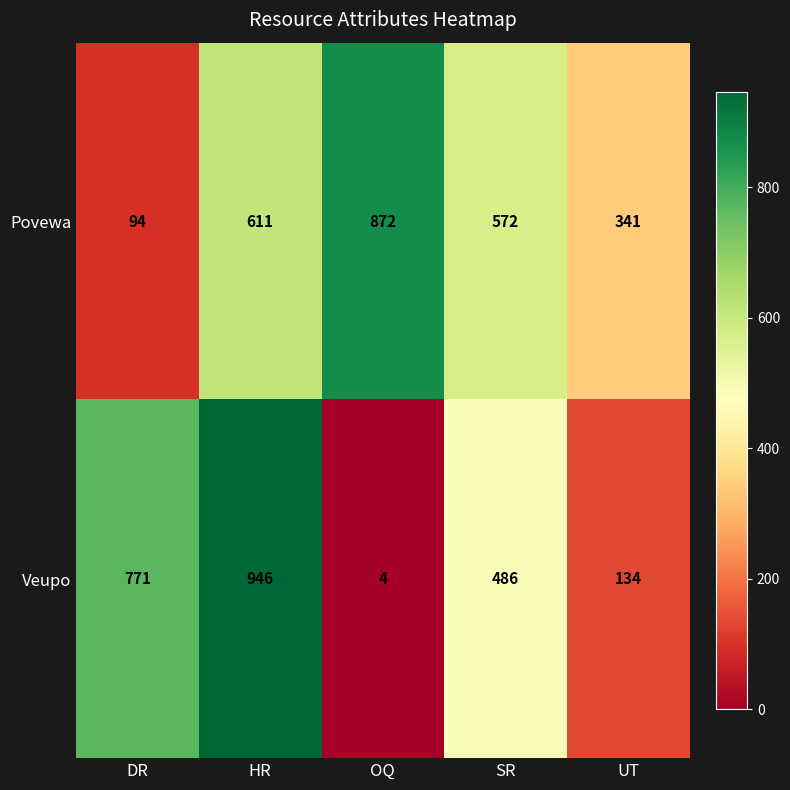

What is the average value of the Povewa series?

498